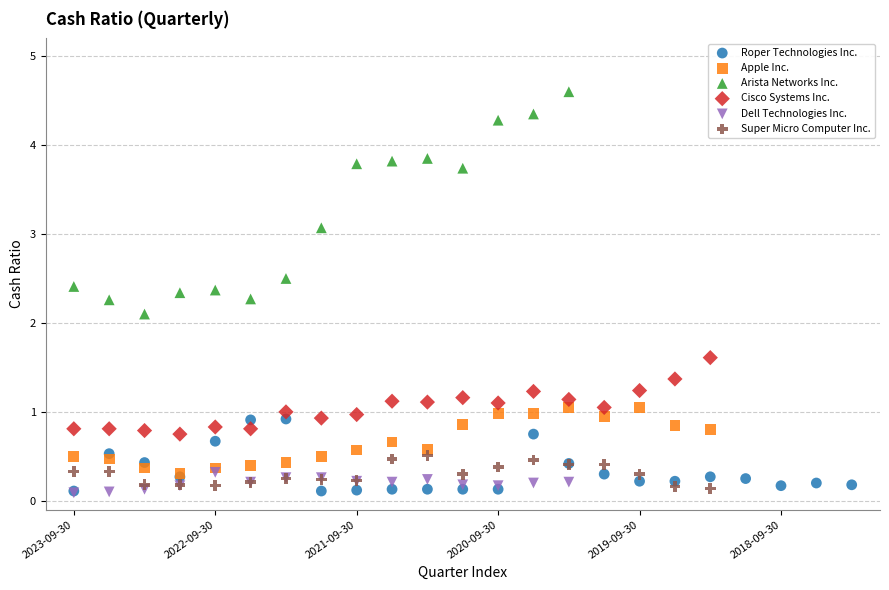

Which series has the largest Y range (max minus min)?

Arista Networks Inc.